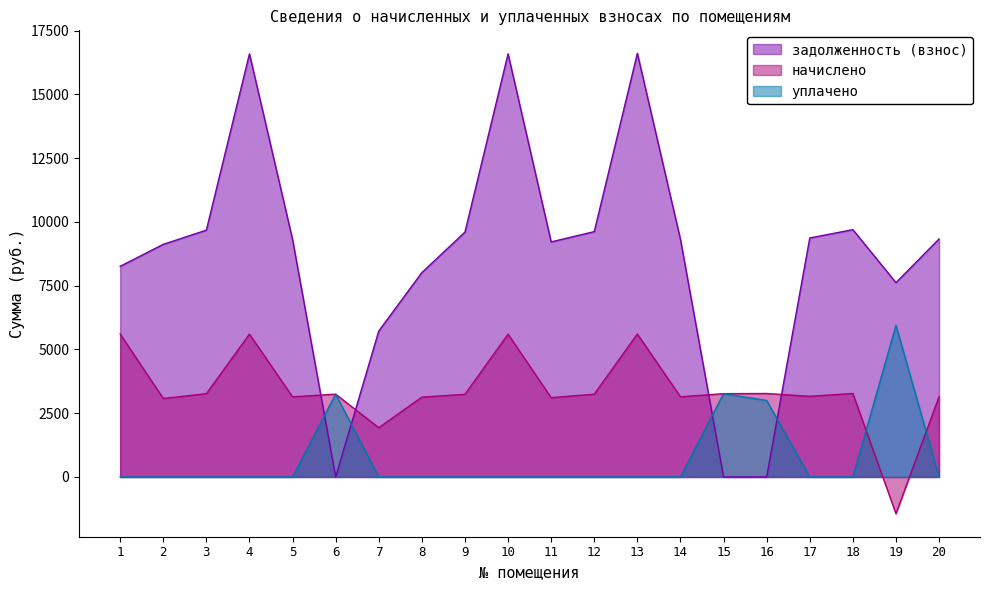

What is the average value of the задолженность (взнос) series?

8682.5